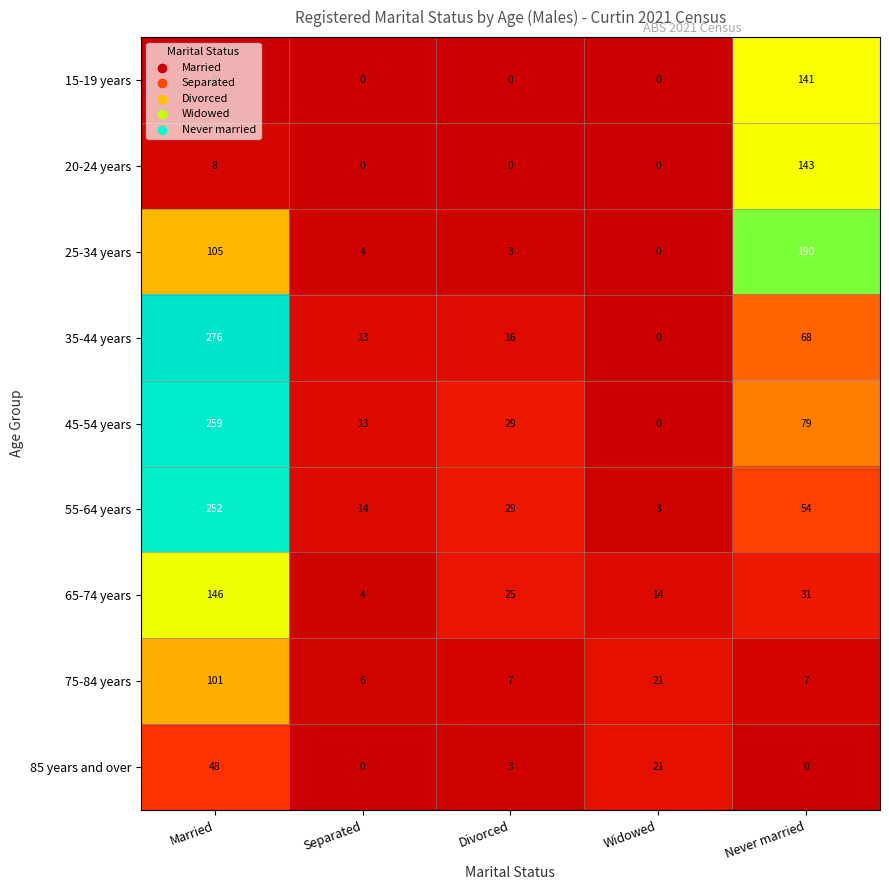

What is the greatest value displayed?

276